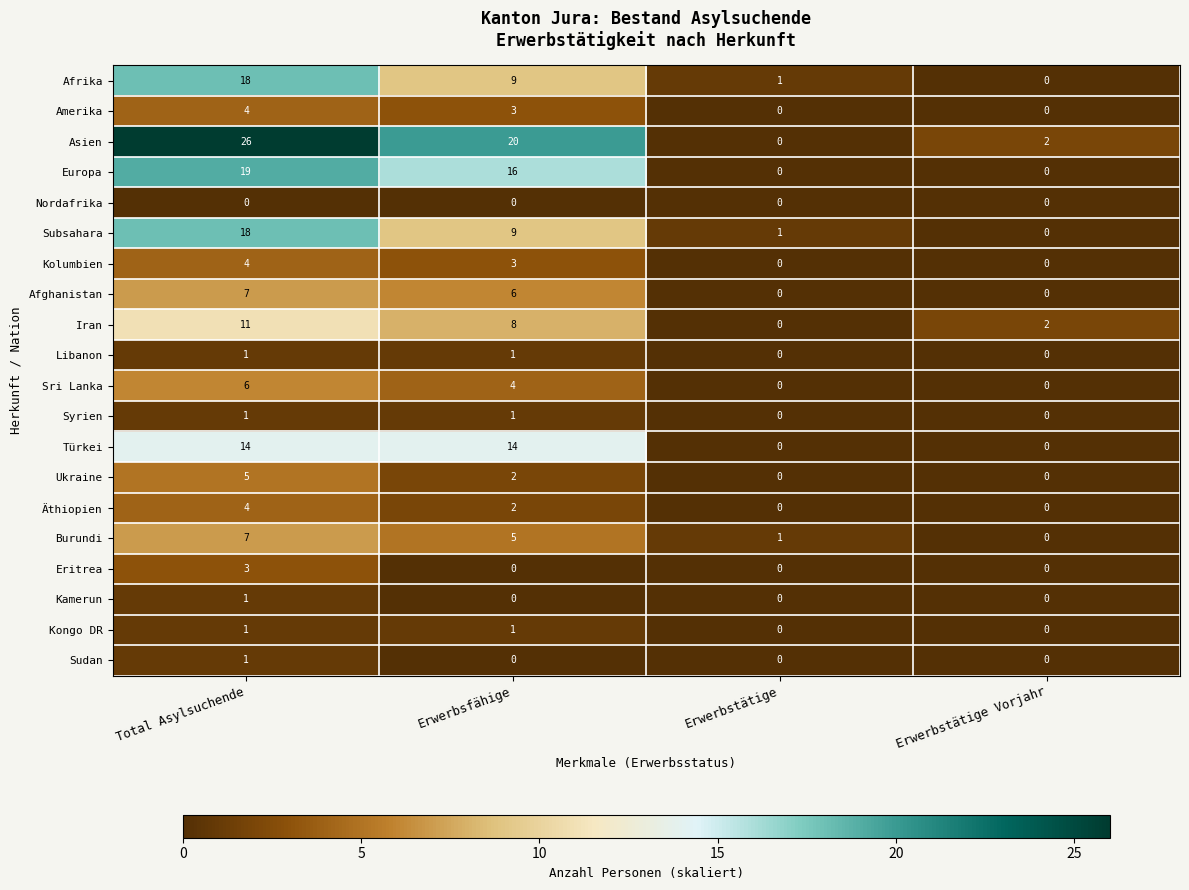

True or false: Türkei has a value of 0 at Erwerbstätige.

True